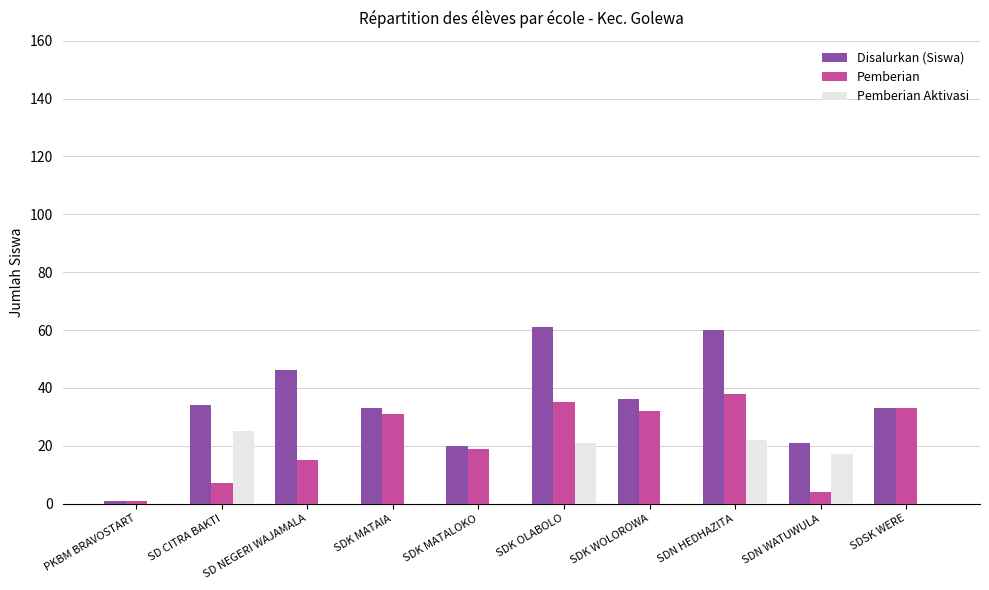

How many distinct data groups are displayed?

3